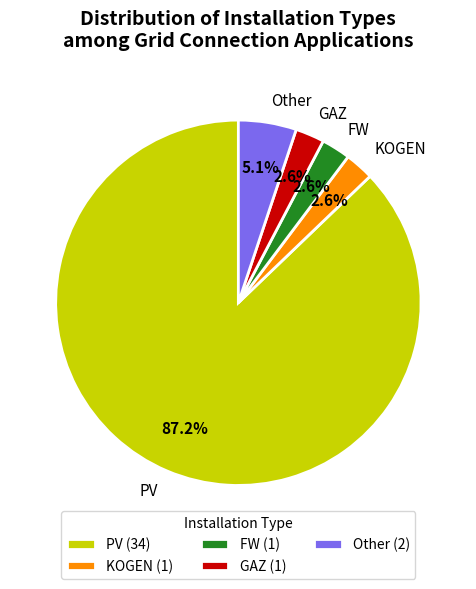

Count the number of slices in the pie.

5